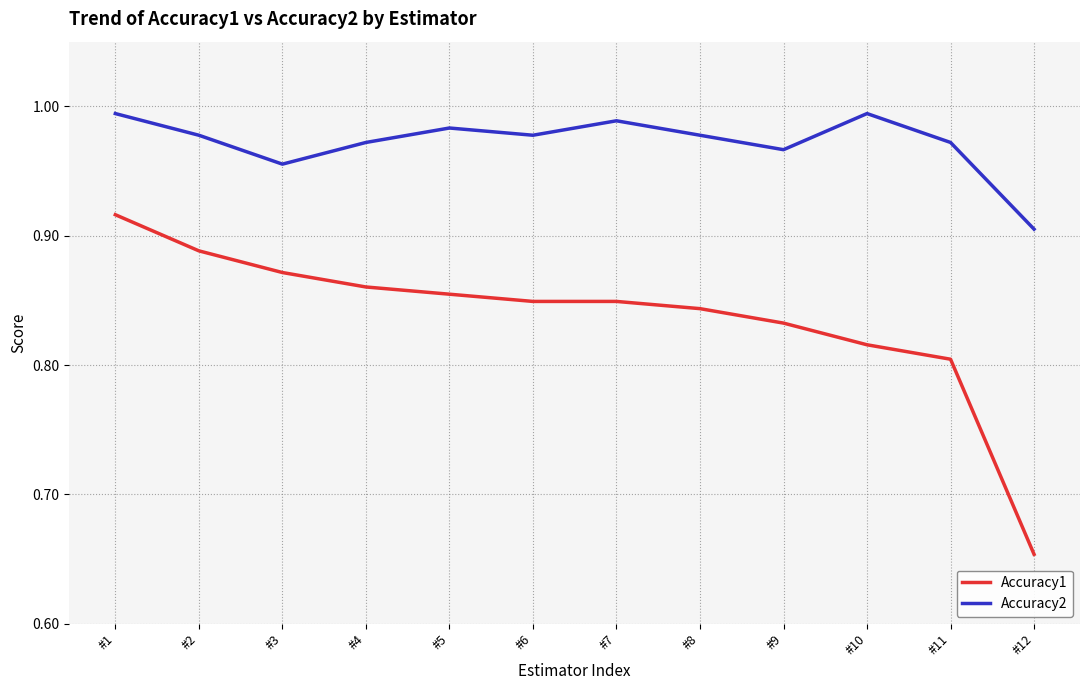

Is this an area chart (filled region under the line)?

No